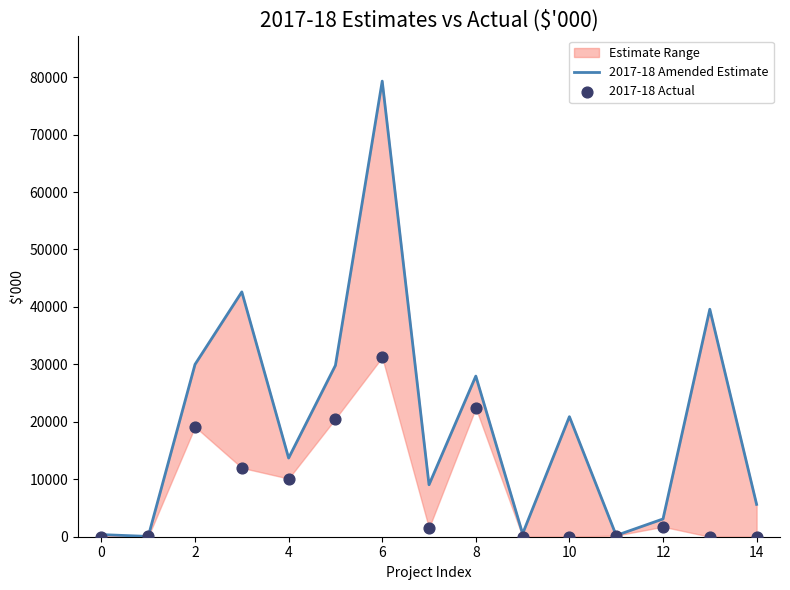

Which series has the widest spread of Y values?

2017-18 Amended Estimate